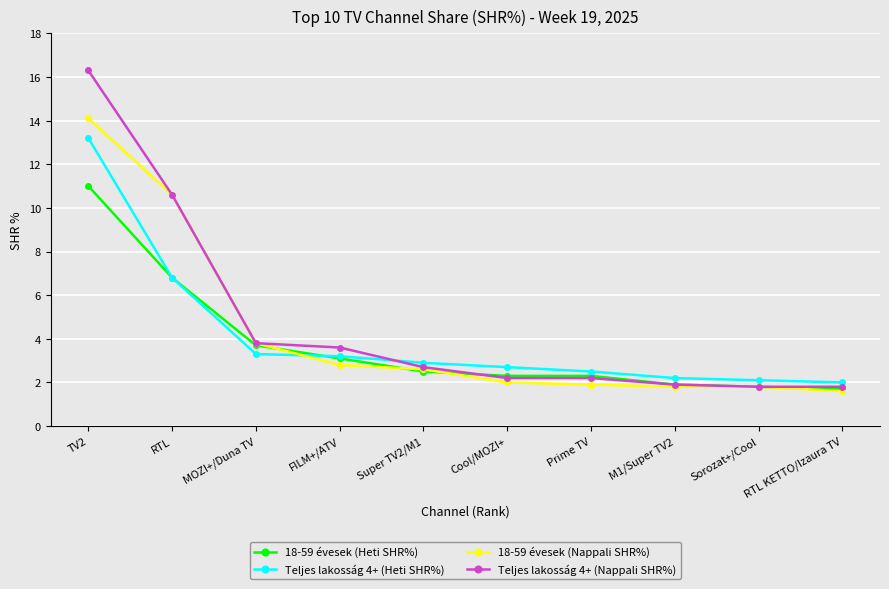

How many distinct data groups are displayed?

4